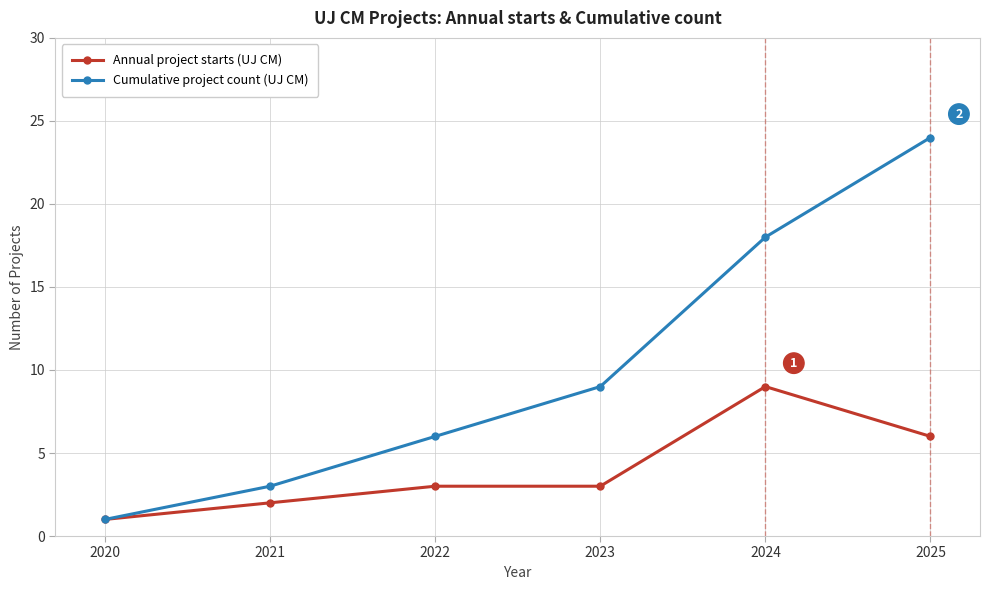

At which category is the sum across all series the highest?

2025